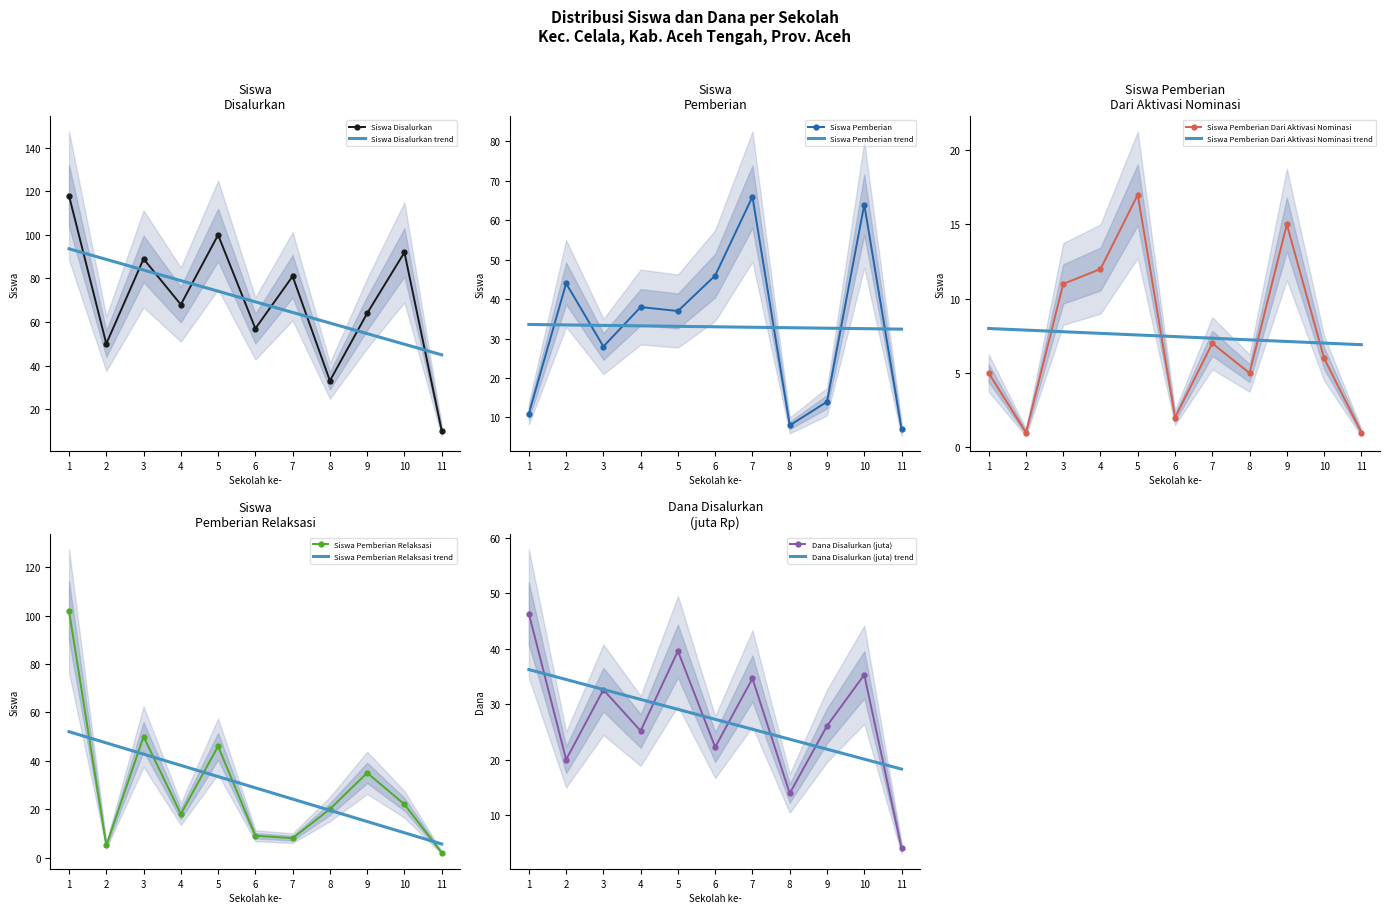

Is the value of Siswa Disalurkan at 4 greater than the value of Siswa Disalurkan trend at 8?

Yes